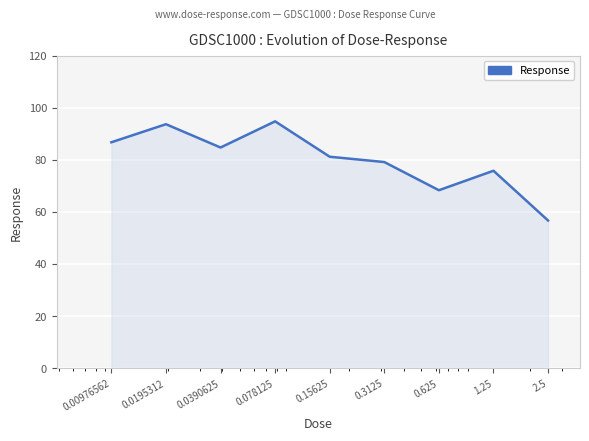

What is the value of the 2nd point from the left?

93.7